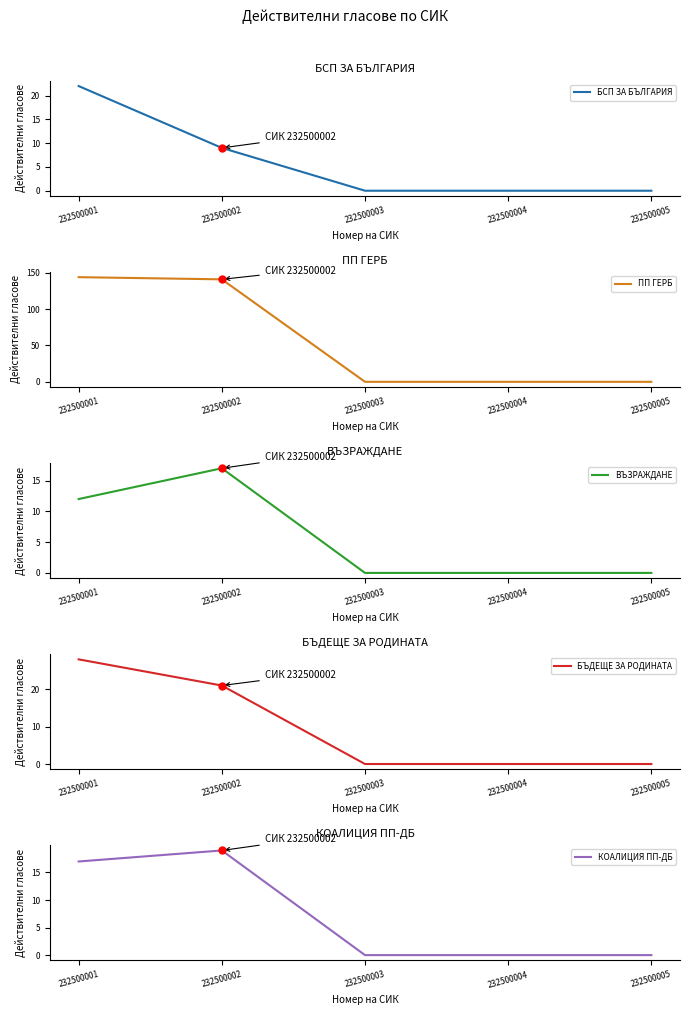

Is it true that КОАЛИЦИЯ ПП-ДБ equals 19 at 232500002?

True